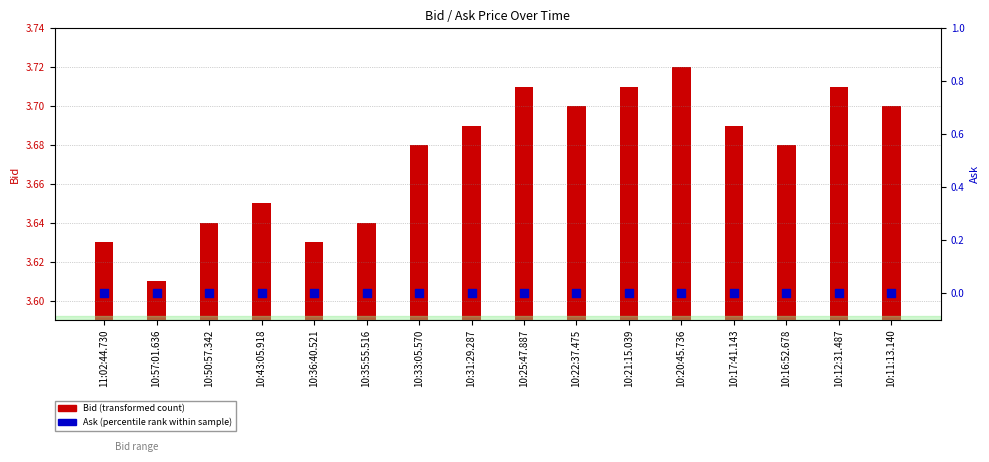

At how many categories does at least one series exceed 3?

16